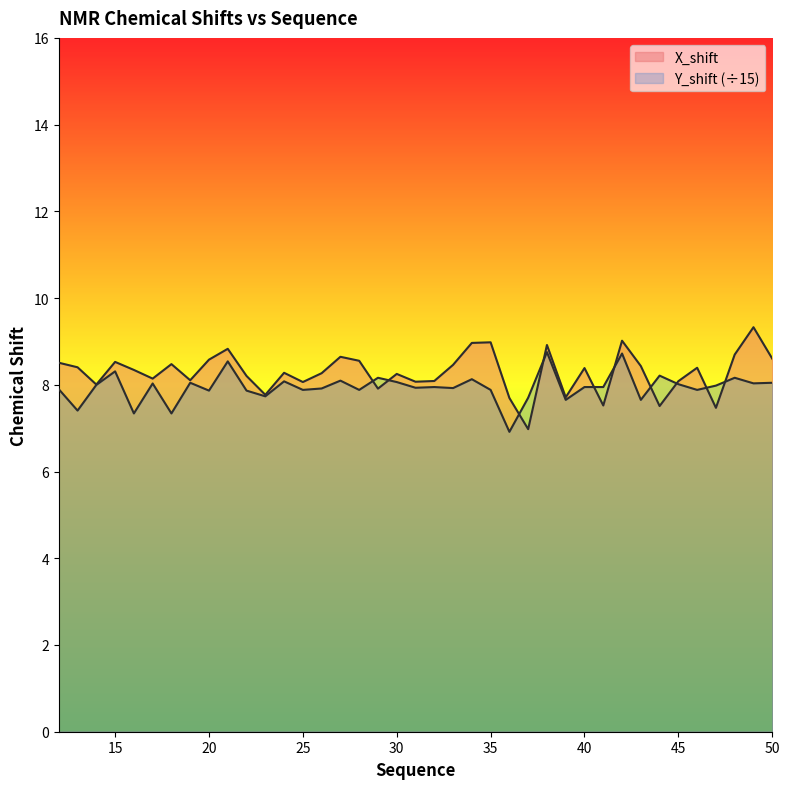

List the labels in order of X_shift value, smallest first.

37, 47, 44, 41, 36, 39, 23, 29, 14, 25, 31, 45, 32, 19, 17, 22, 30, 26, 24, 16, 40, 46, 13, 43, 33, 18, 12, 15, 28, 20, 50, 27, 48, 21, 38, 34, 35, 42, 49